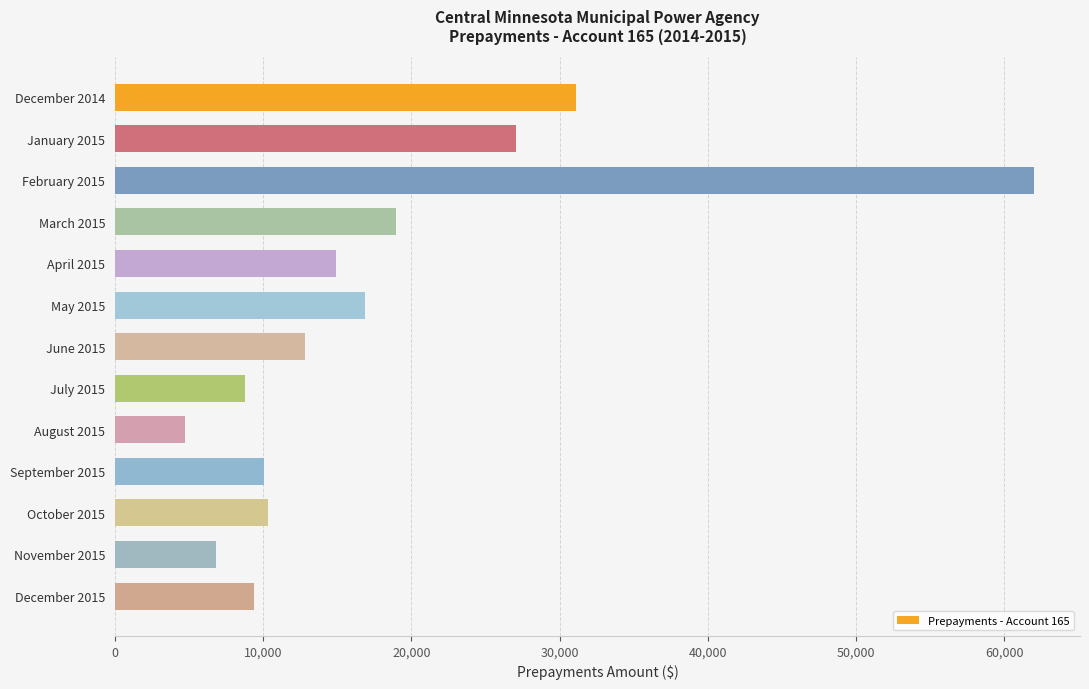

What is the smallest value displayed?

4704.8